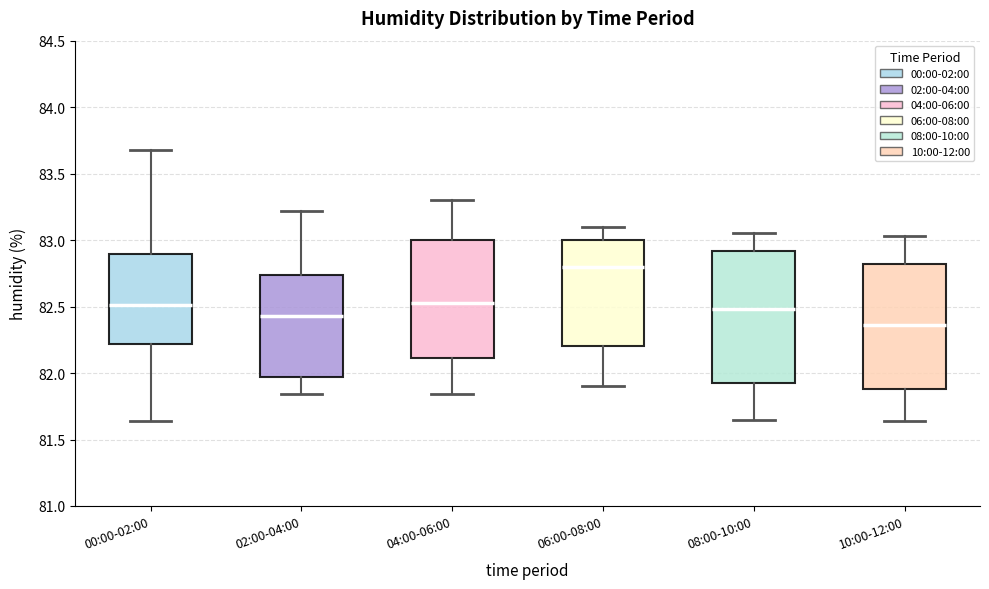

Reading left to right, transcribe this box plot: for each box, give where its median line is, the range the box spans, and where its two whiskers end, as read against the y-axis. The values are not printed on the chart, so give them approximately, as read against the axis.

00:00-02:00: median 82.50, box 82.20 to 82.90, whiskers 81.65 to 83.70
02:00-04:00: median 82.45, box 81.95 to 82.75, whiskers 81.85 to 83.20
04:00-06:00: median 82.55, box 82.10 to 83.00, whiskers 81.85 to 83.30
06:00-08:00: median 82.80, box 82.20 to 83.00, whiskers 81.90 to 83.10
08:00-10:00: median 82.50, box 81.95 to 82.90, whiskers 81.65 to 83.05
10:00-12:00: median 82.35, box 81.90 to 82.80, whiskers 81.65 to 83.05